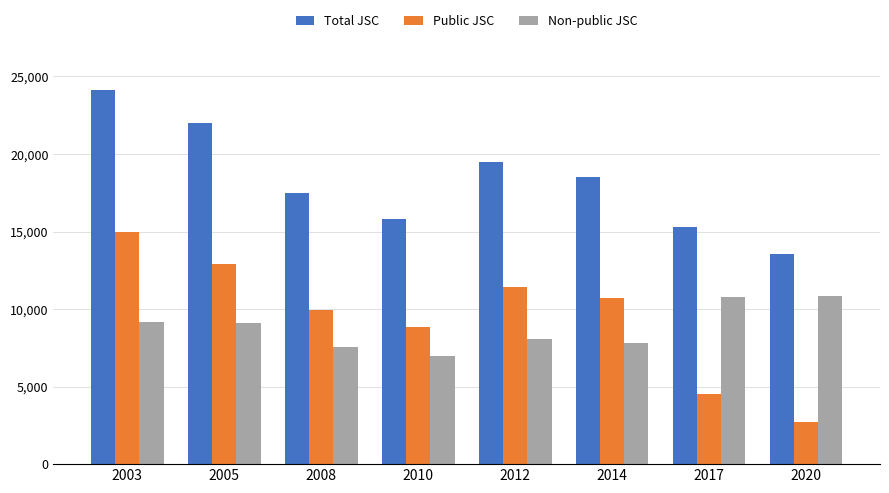

How many groups of bars are there?

8